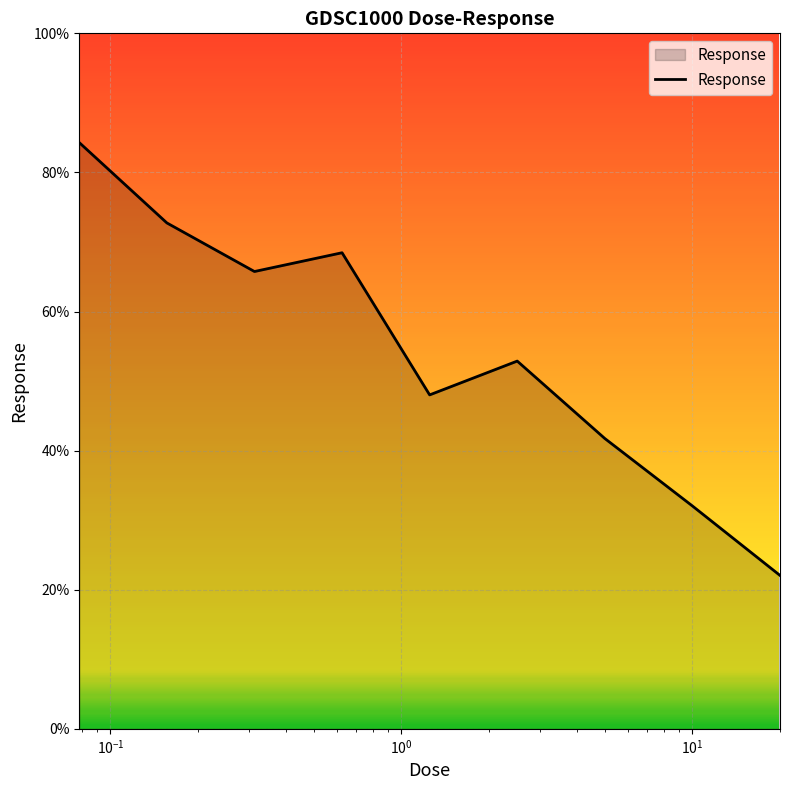

What is the difference between the maximum and minimum values?

62.2